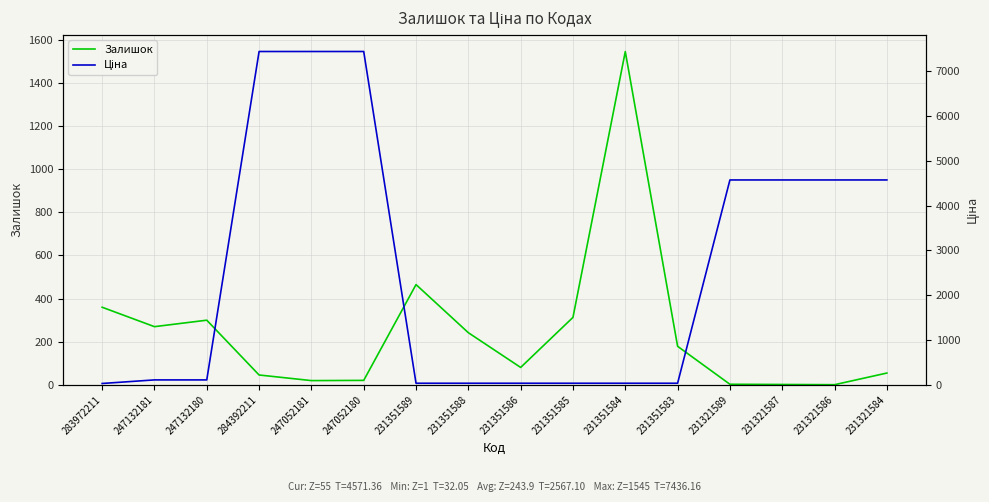

Which series has the largest range (max minus min)?

Ціна